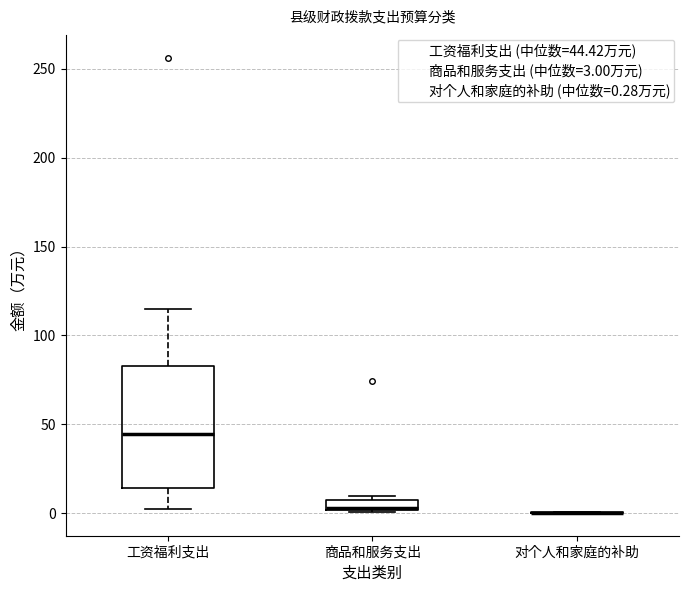

Which box is the tallest, from its lower edge to its upper edge?

工资福利支出